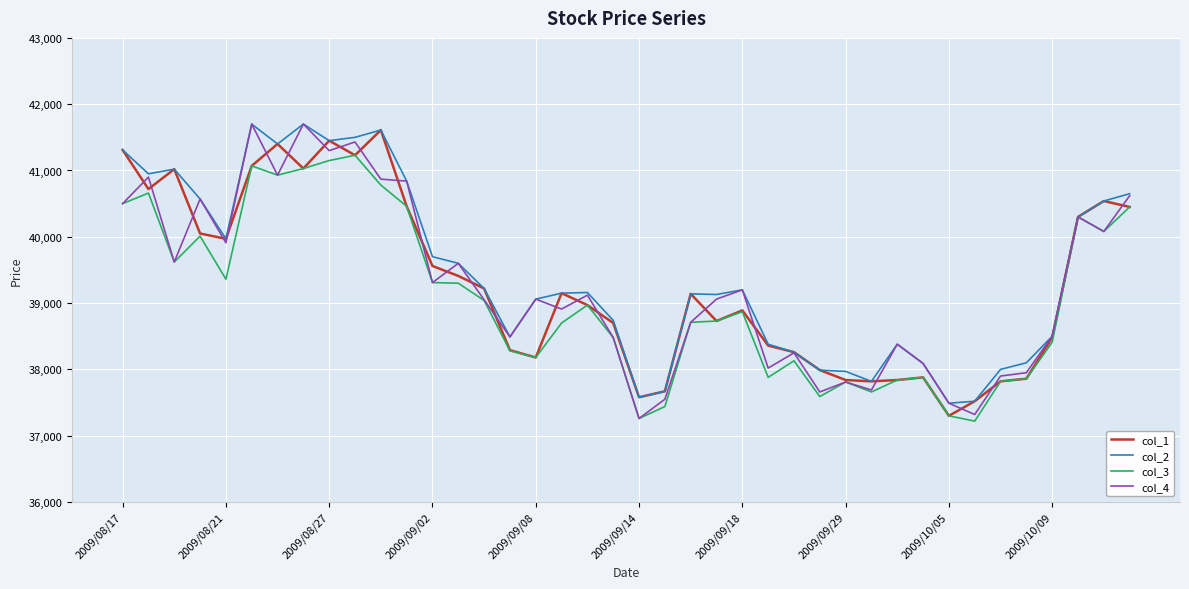

What is the minimum value for col_3?

37220